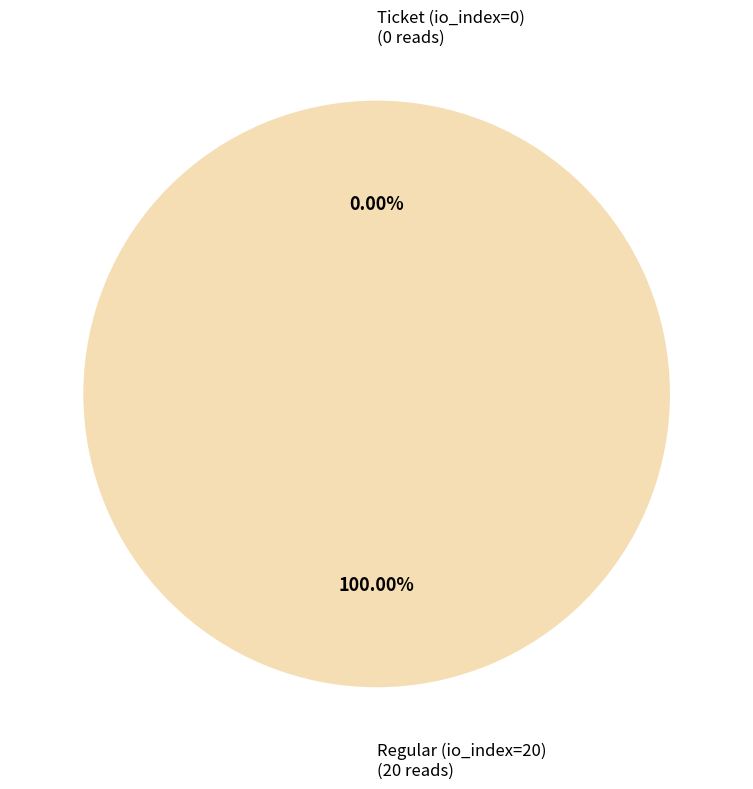

How many segments does this pie chart have?

2